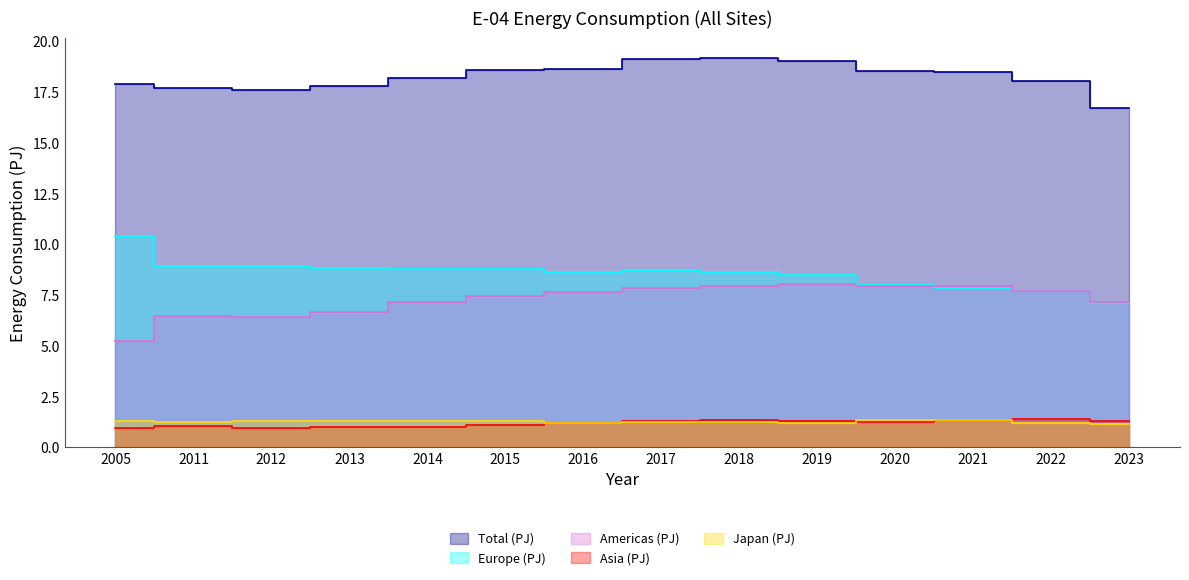

At which category does the chart reach its peak across all series?

2018